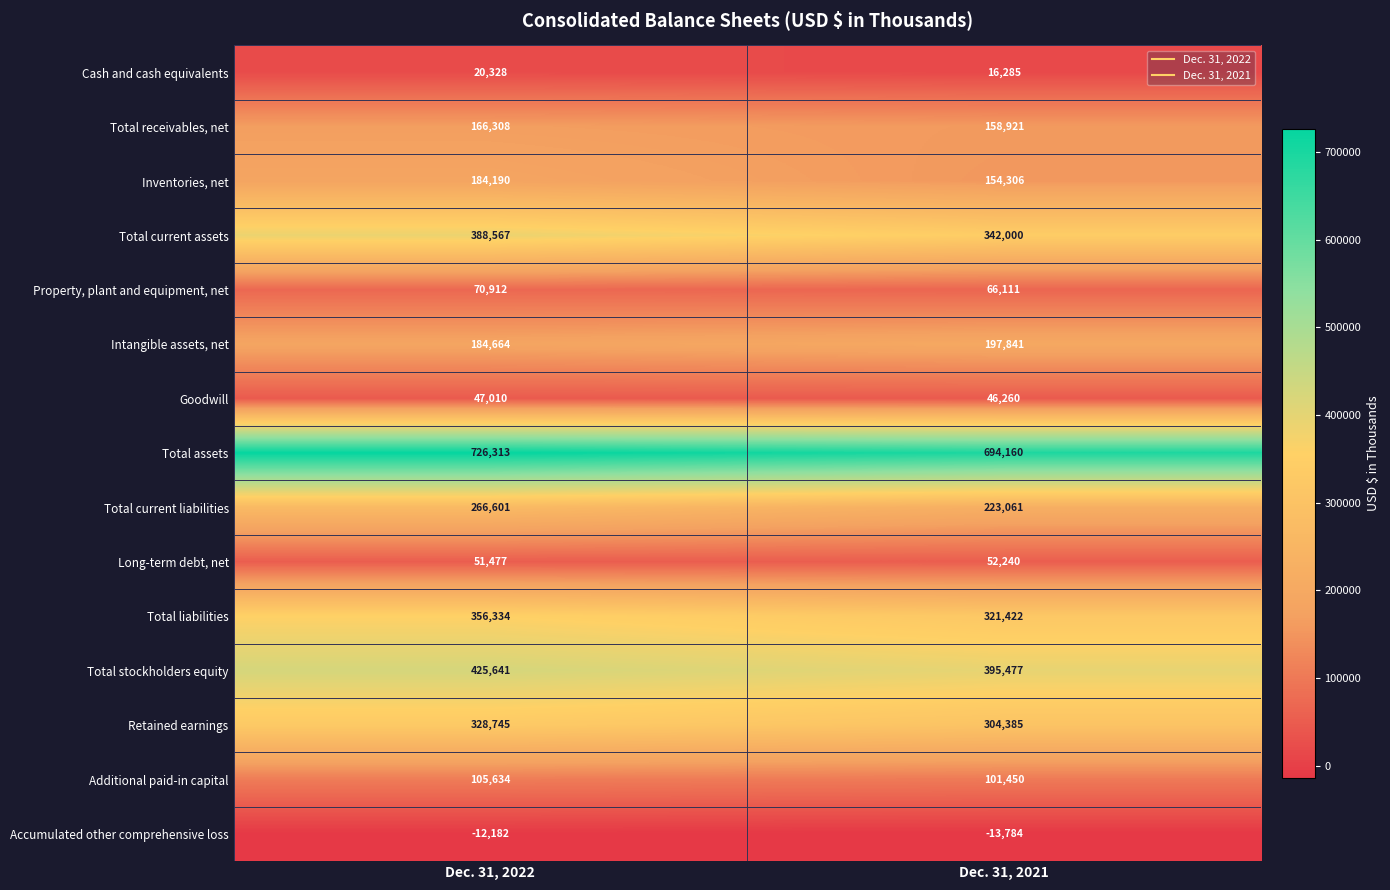

The Accumulated other comprehensive loss series shows -13784 at Dec. 31, 2021. True or false?

True